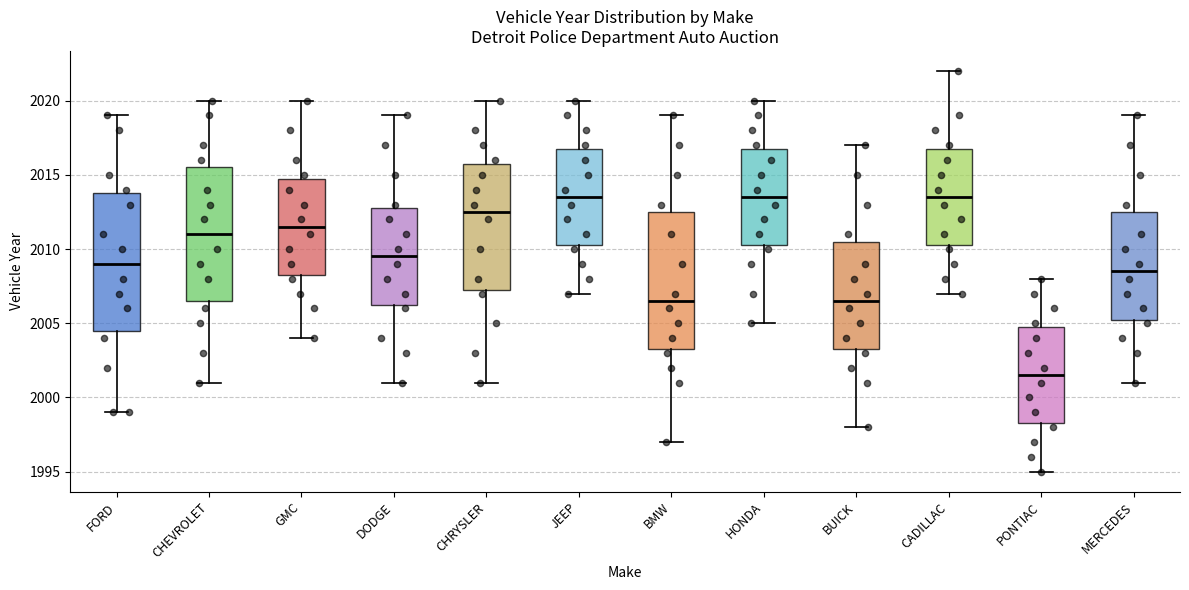

Which box has the lowest median line?

PONTIAC